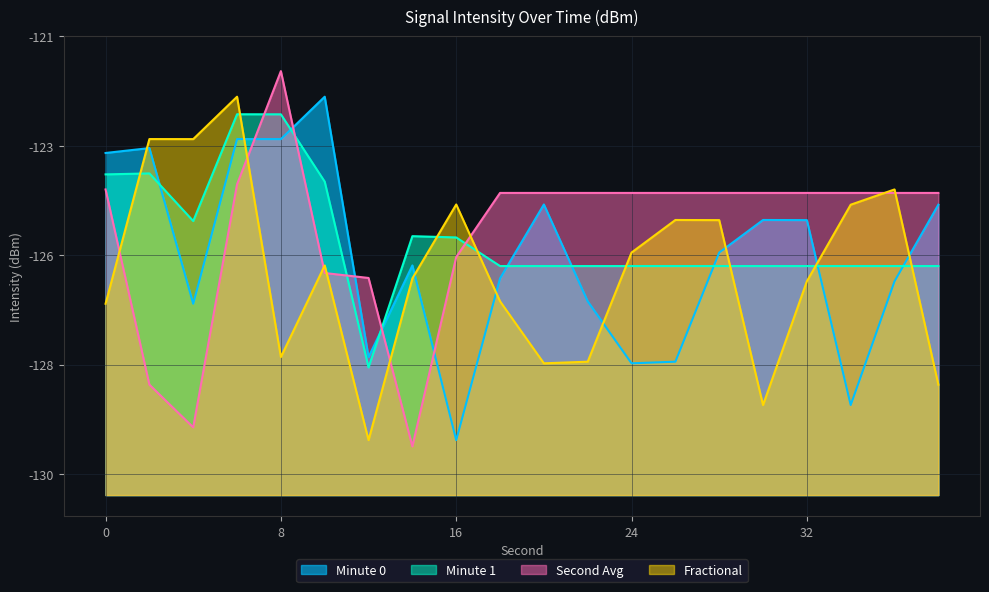

What is the average value of the Minute 0 series?

-125.5